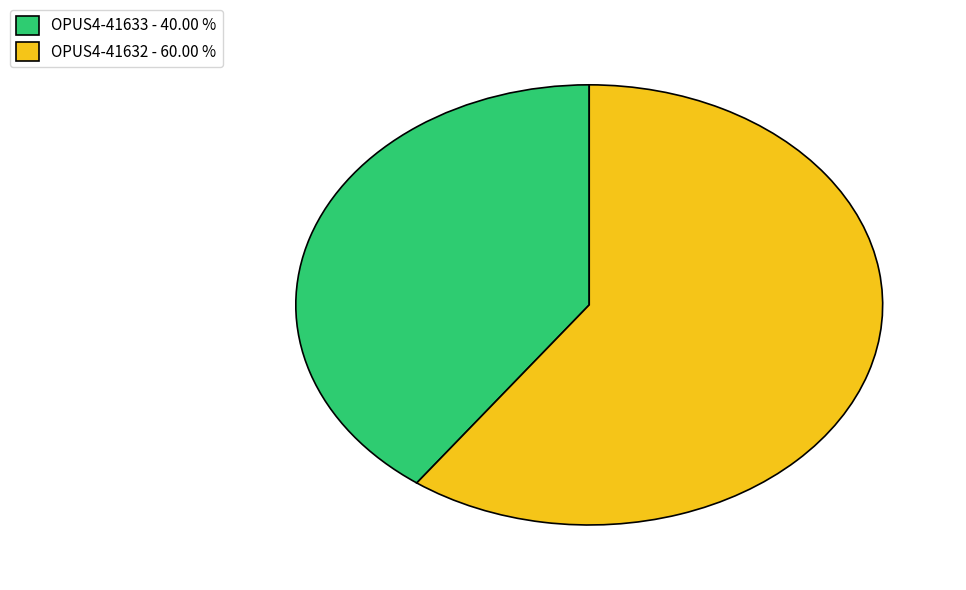

Rank the categories by value from lowest to highest.

OPUS4-41633, OPUS4-41632